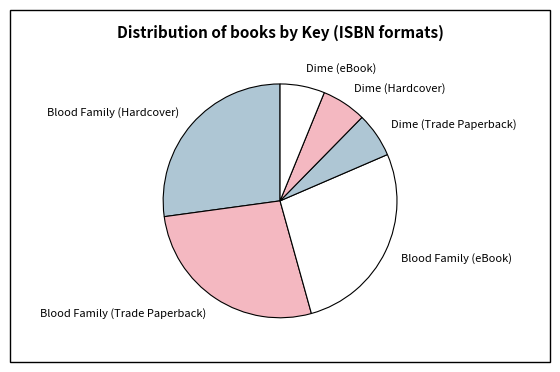

Is it true that Dime (Trade Paperback) is 6% of the pie?

True